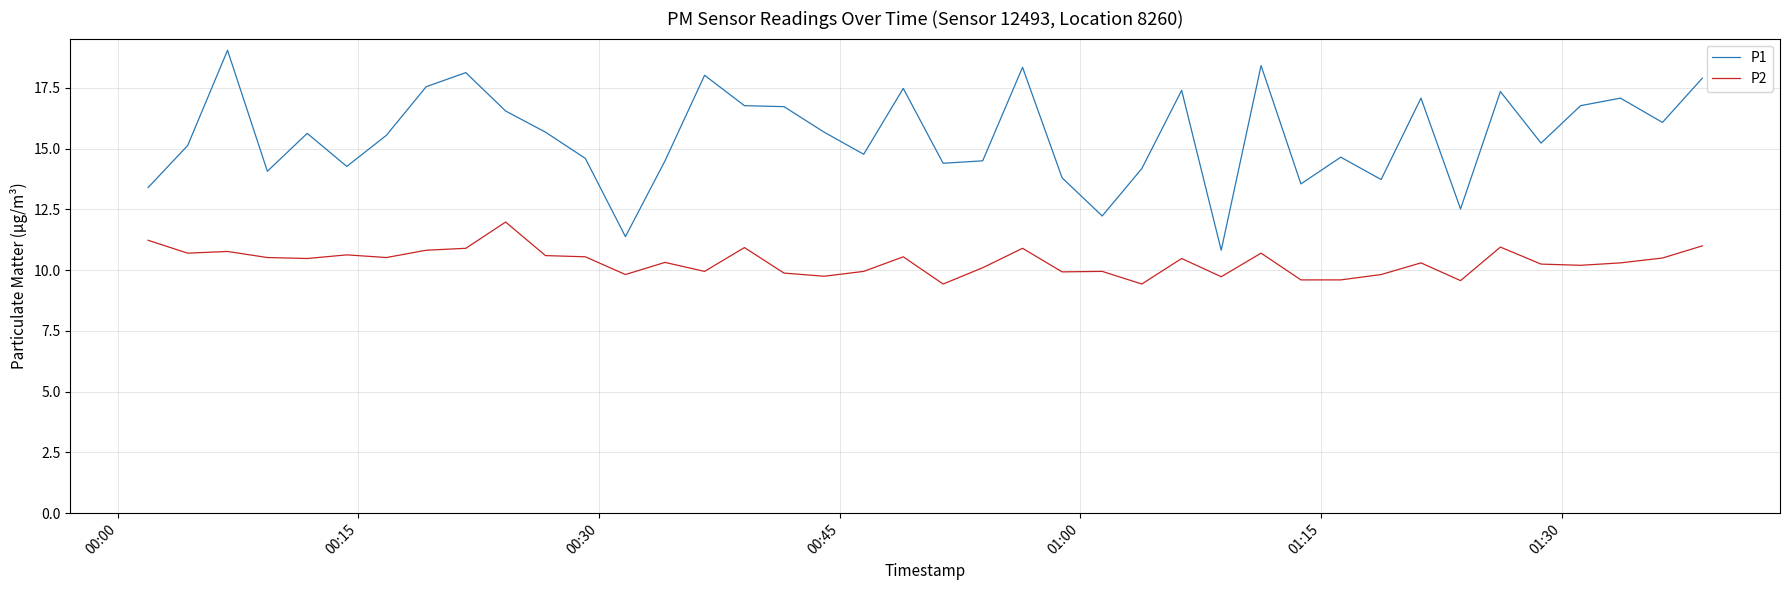

What is the sum of all P1 values?

621.0